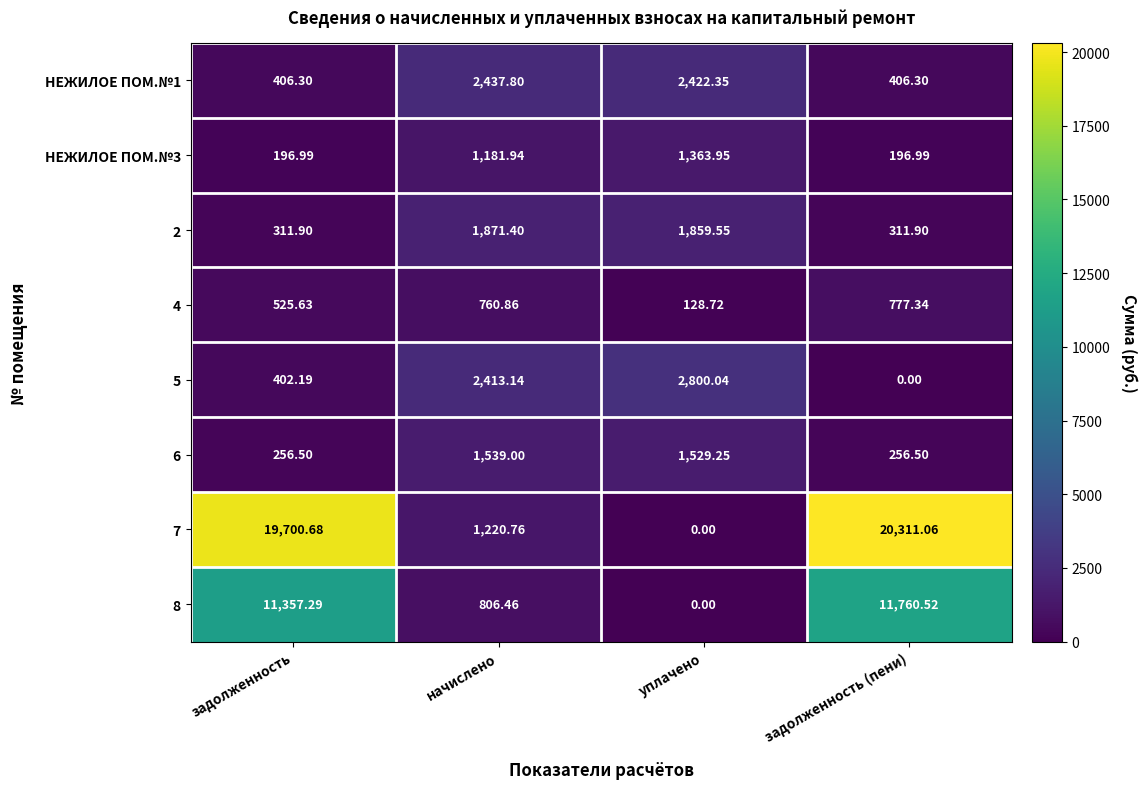

How many data points in 2 are less than 1859?

2